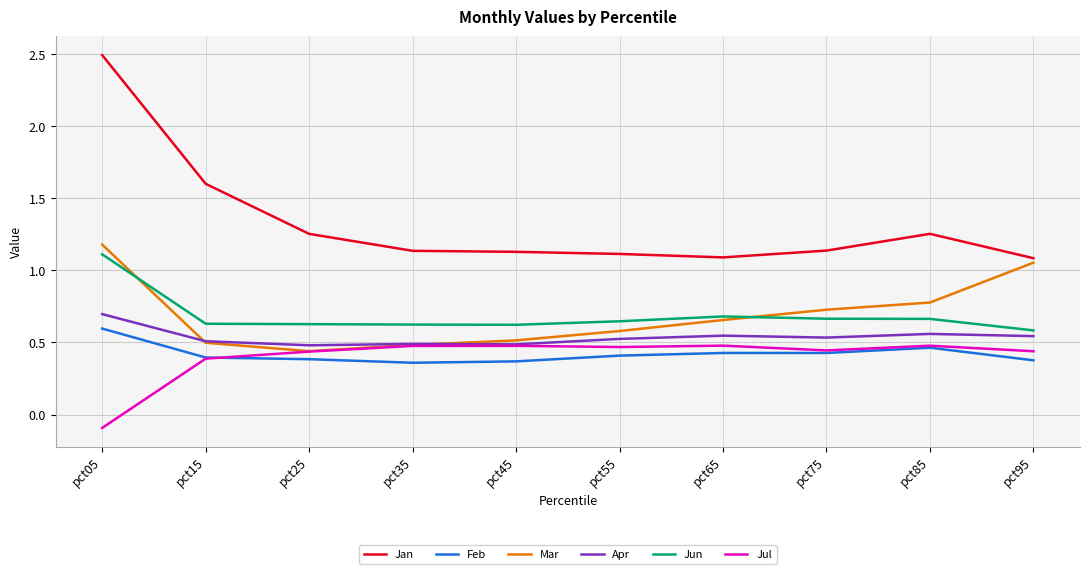

Which series has the largest total across all categories?

Jan